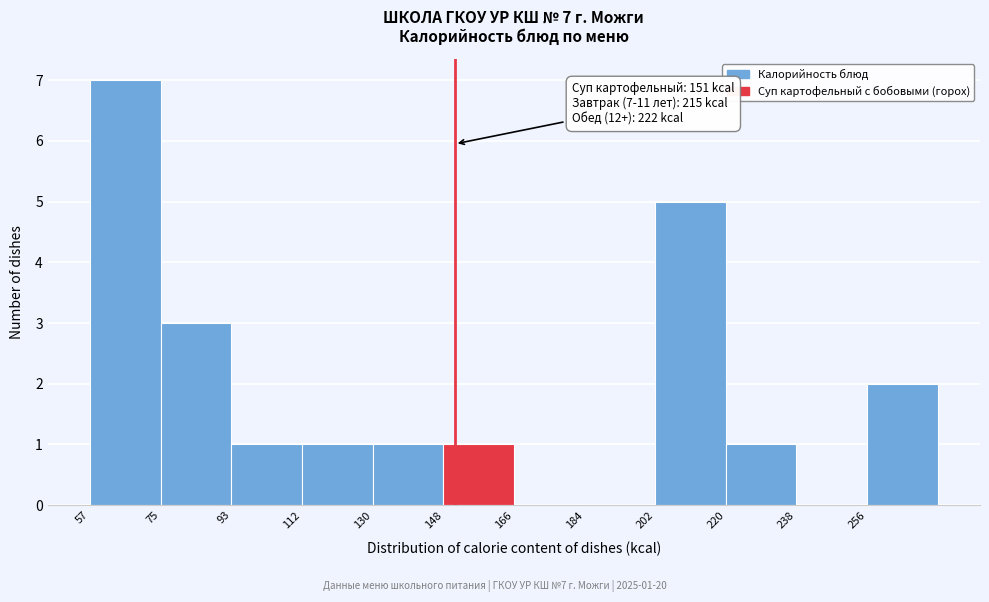

Which range on the x-axis has the tallest bar?

58 to 76